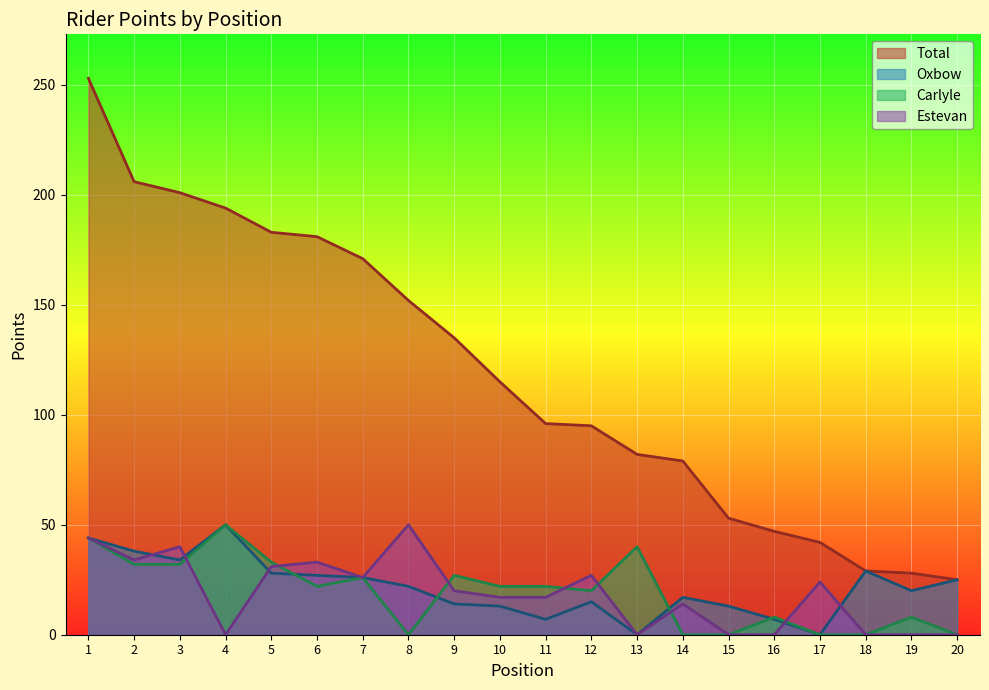

How many data points does each series have?

20